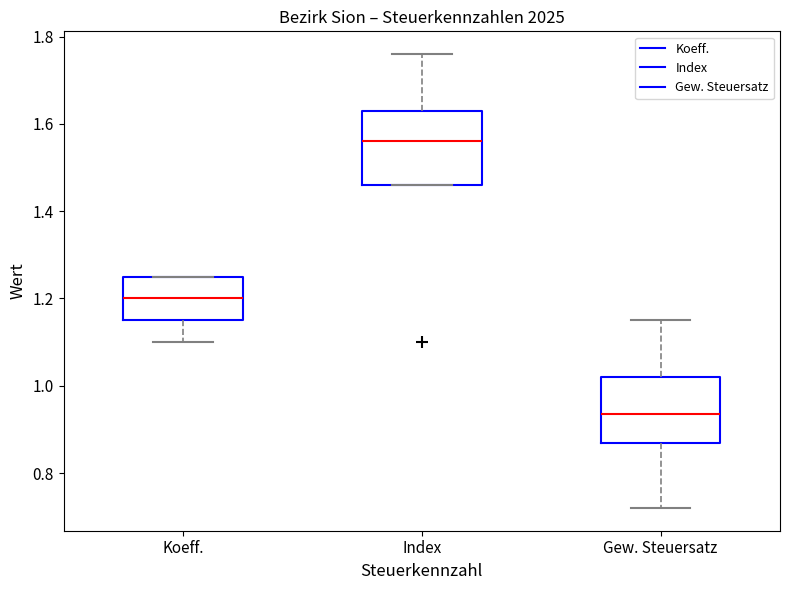

Reading left to right, read every box against the y-axis: the position of its median line, the range the box covers, and the ends of its whiskers. The values are not printed on the chart, so give them approximately, as read against the axis.

Koeff.: median 1.20, box 1.16 to 1.26, whiskers 1.10 to 1.26
Index: median 1.56, box 1.46 to 1.64, whiskers 1.46 to 1.76
Gew. Steuersatz: median 0.94, box 0.88 to 1.02, whiskers 0.72 to 1.16